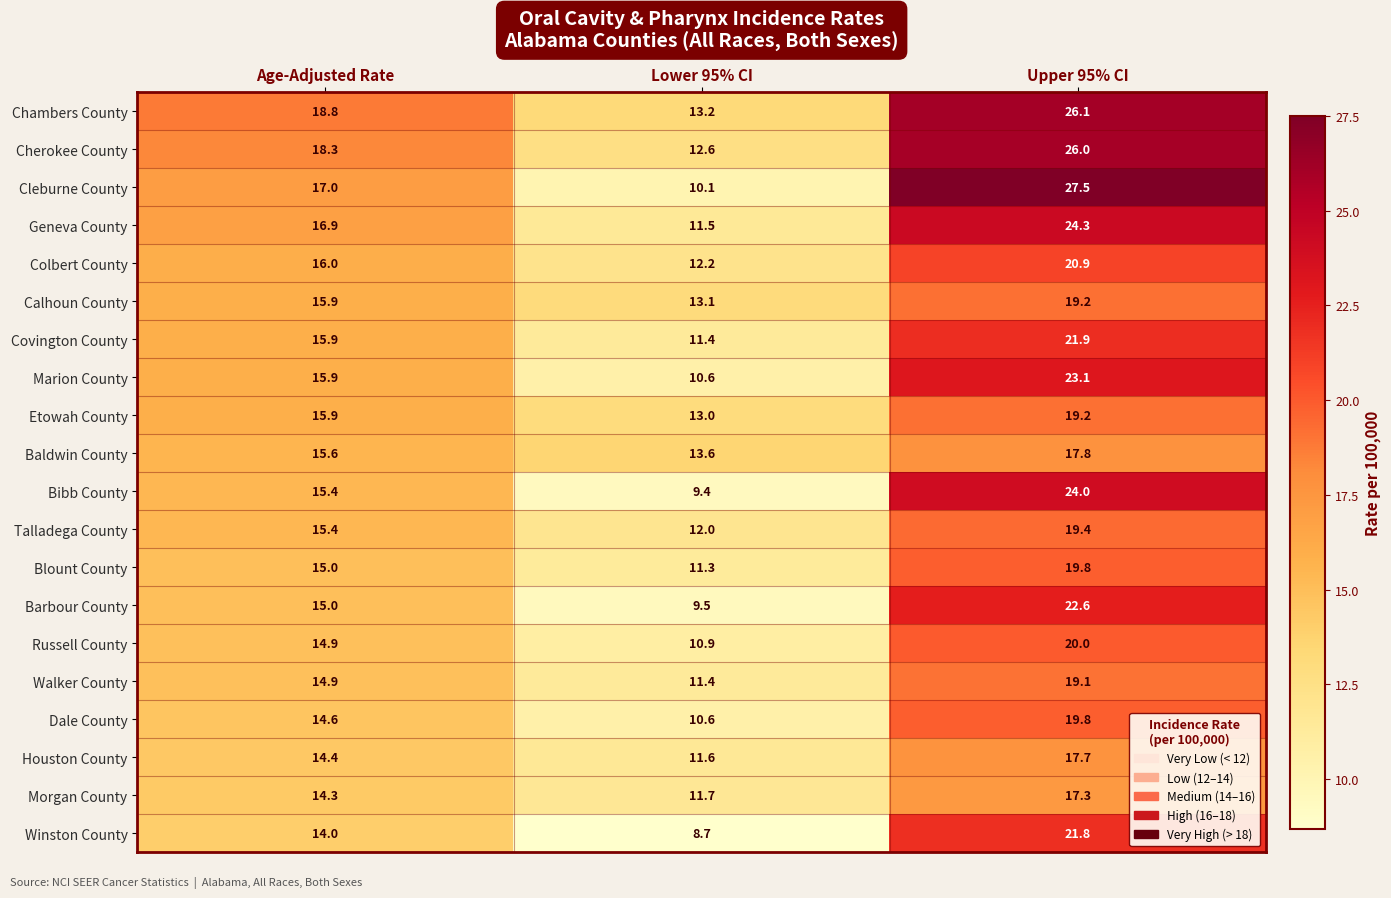

At which label is Bibb County closest to 16?

Age-Adjusted Rate